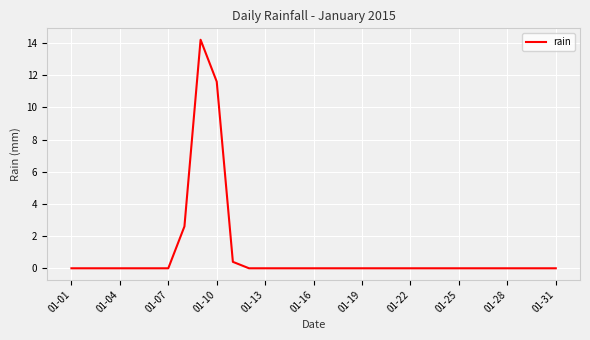

What is the greatest value displayed?

14.2